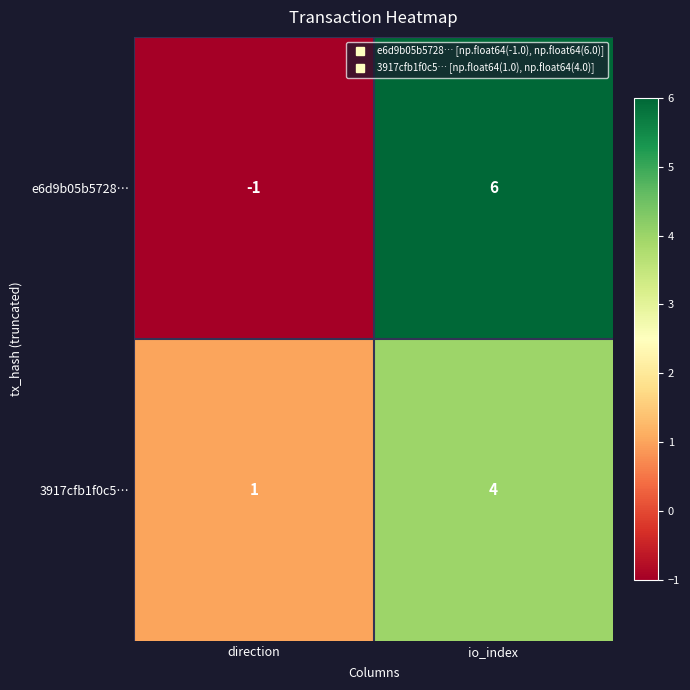

What is the sum of the 3917cfb1f0c5… values at io_index and direction?

5